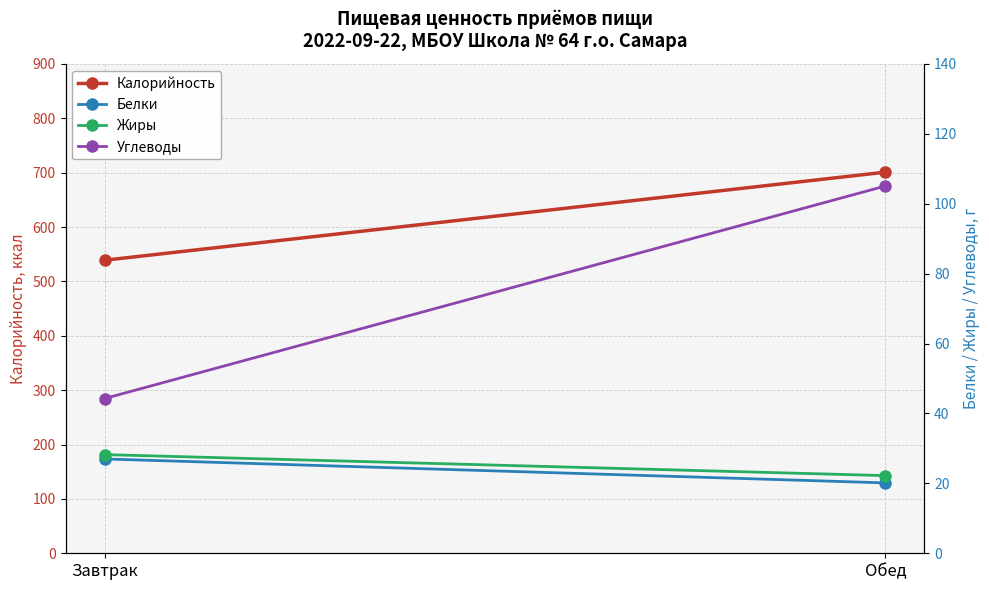

What is the lowest value of the Белки series?

20.1